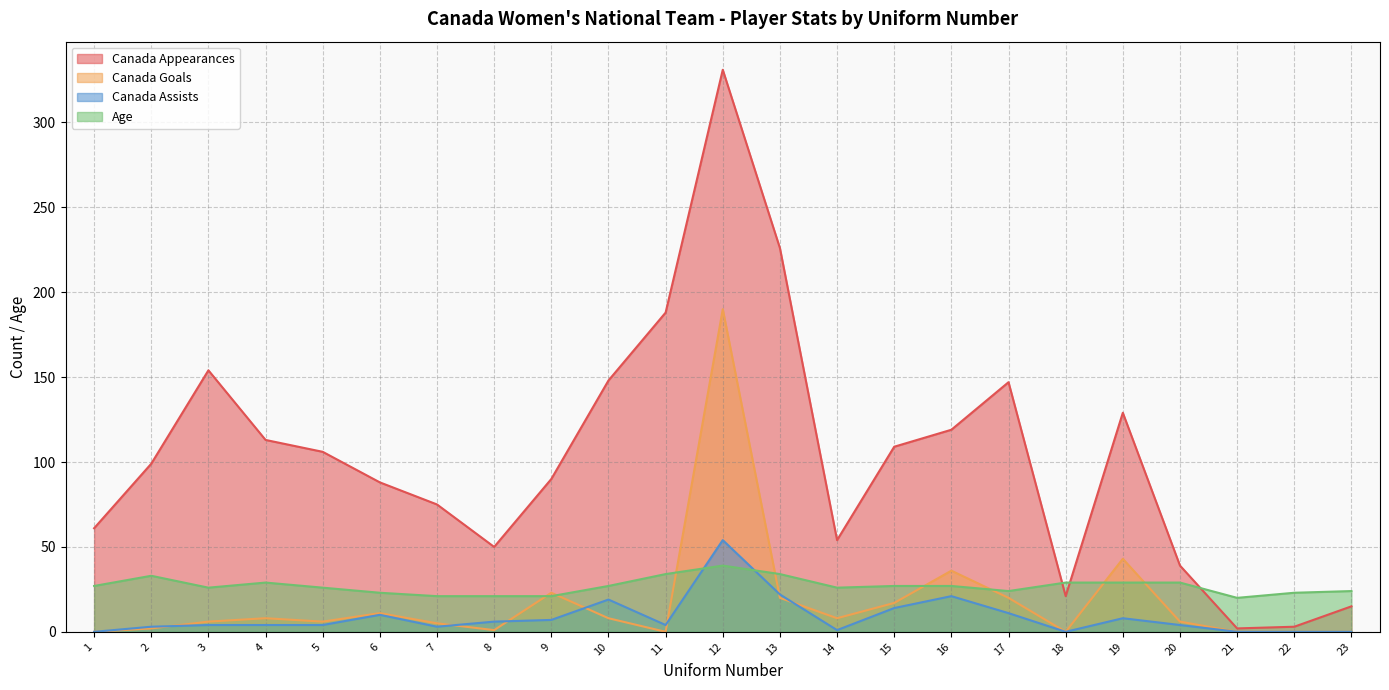

How many values in Canada Goals are above zero?

17